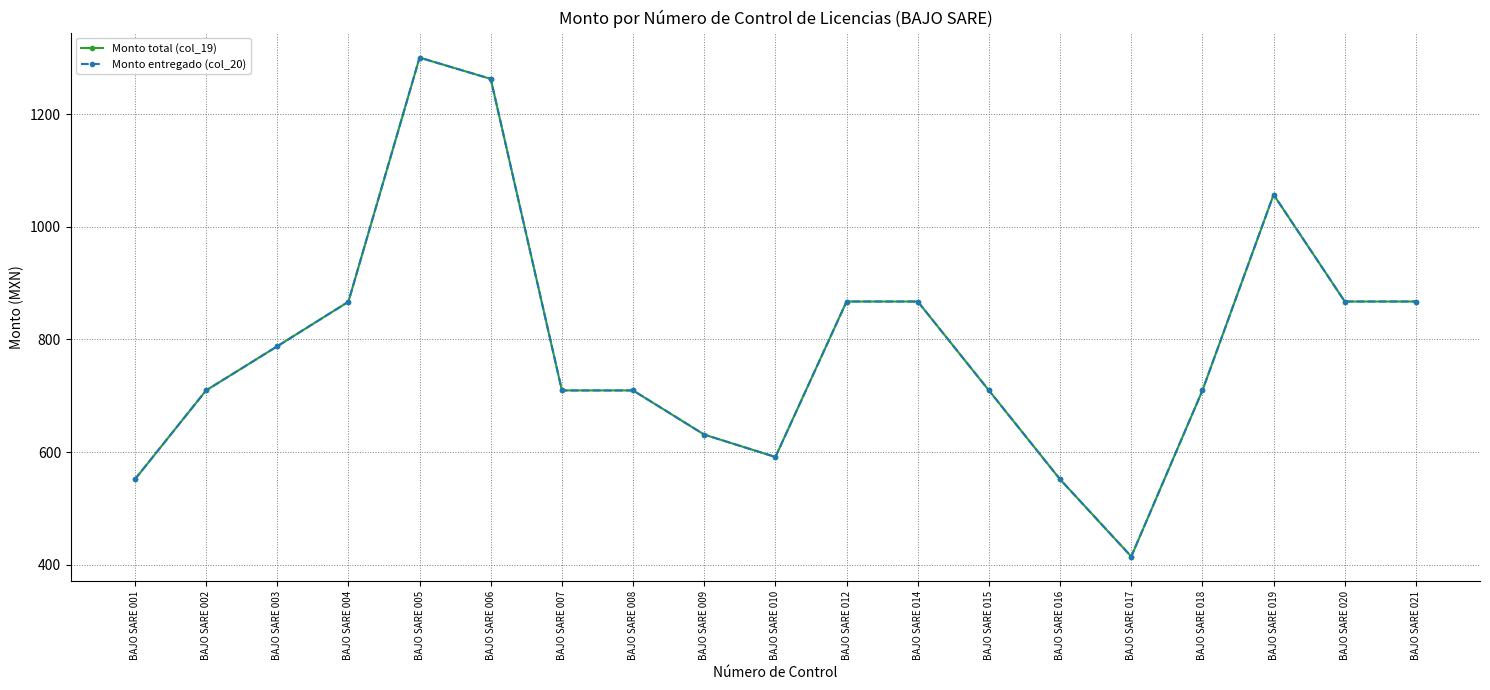

Is this an area chart (filled region under the line)?

No